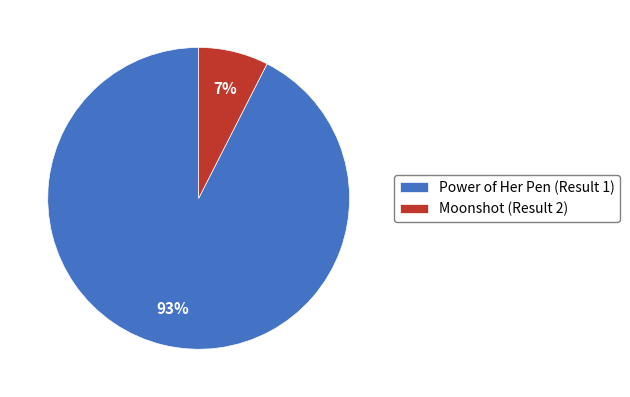

Do Moonshot (Result 2) and Power of Her Pen (Result 1) together represent more than half of the pie?

Yes